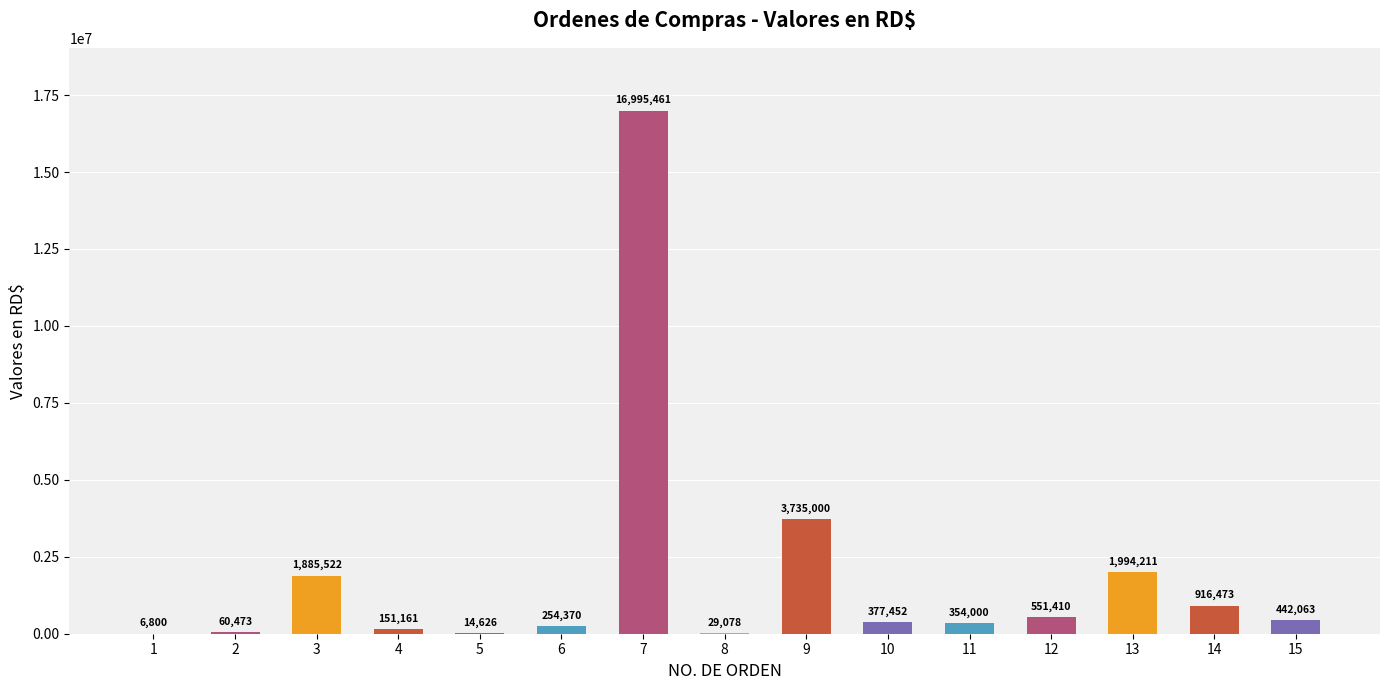

The chart shows a value of 1994211.2 at 13. True or false?

True